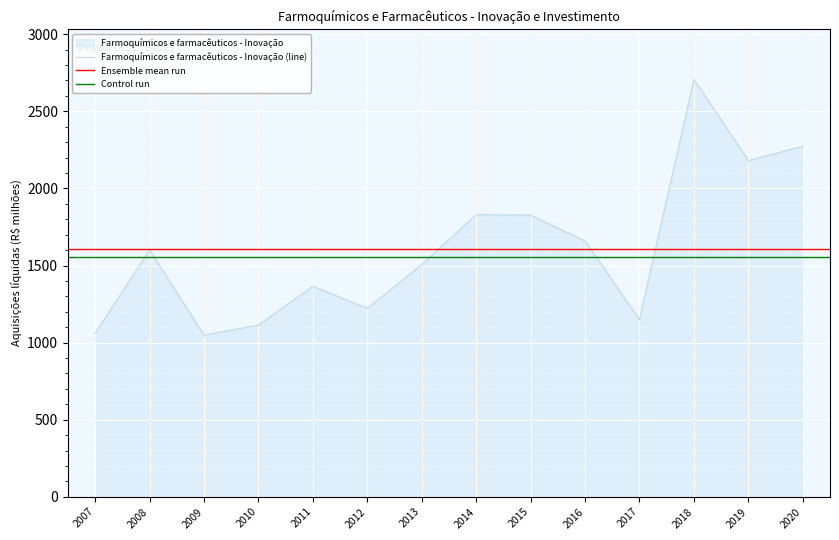

What is the difference between the maximum and minimum values?

1657.8